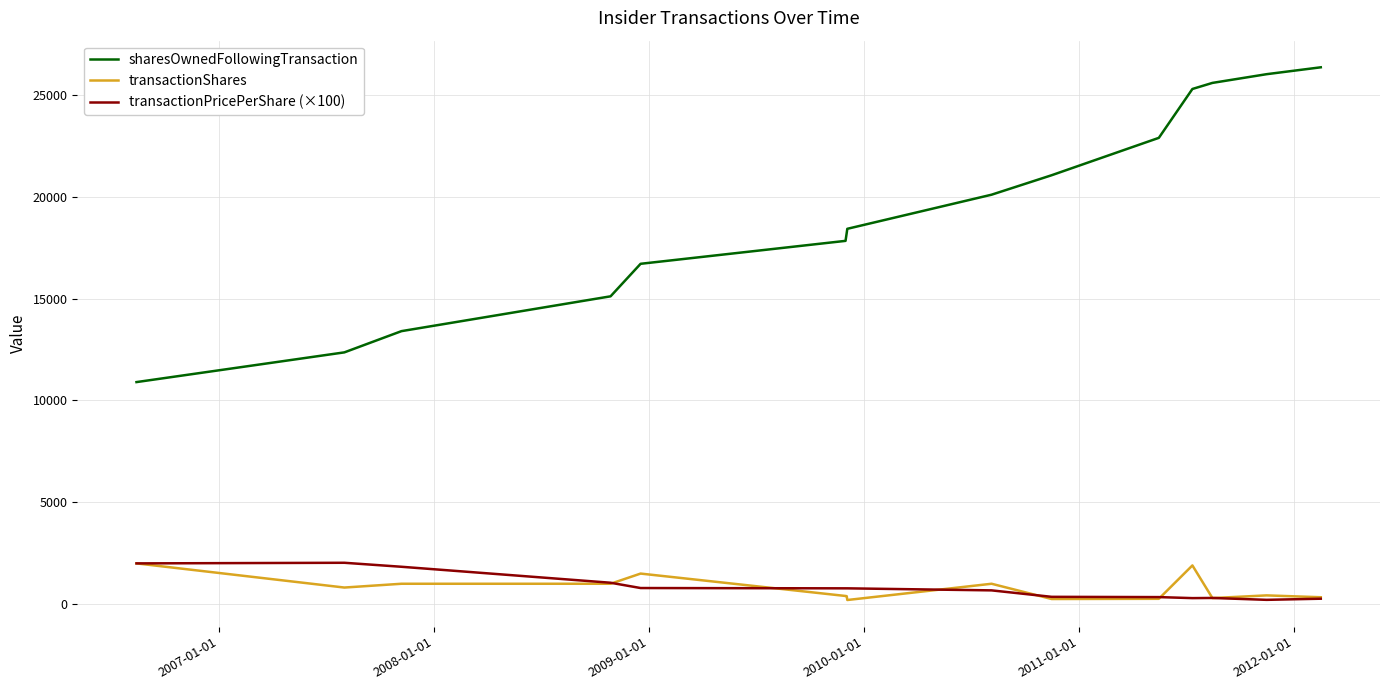

Which series has the largest total across all categories?

sharesOwnedFollowingTransaction